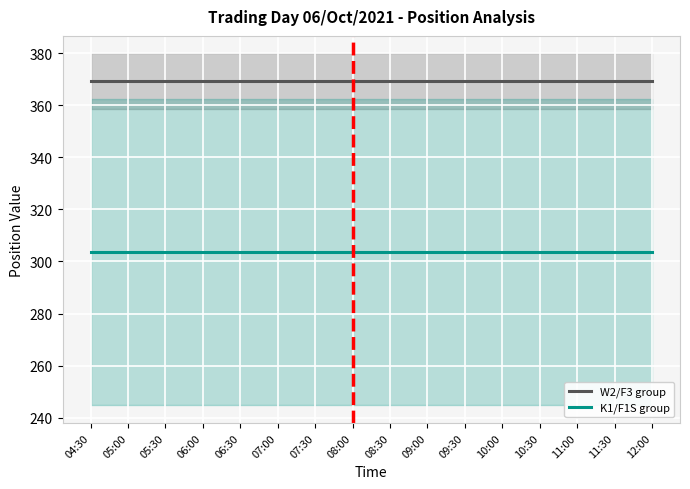

True or false: W2/F3 group has more than 2 points higher than both neighbors.

False